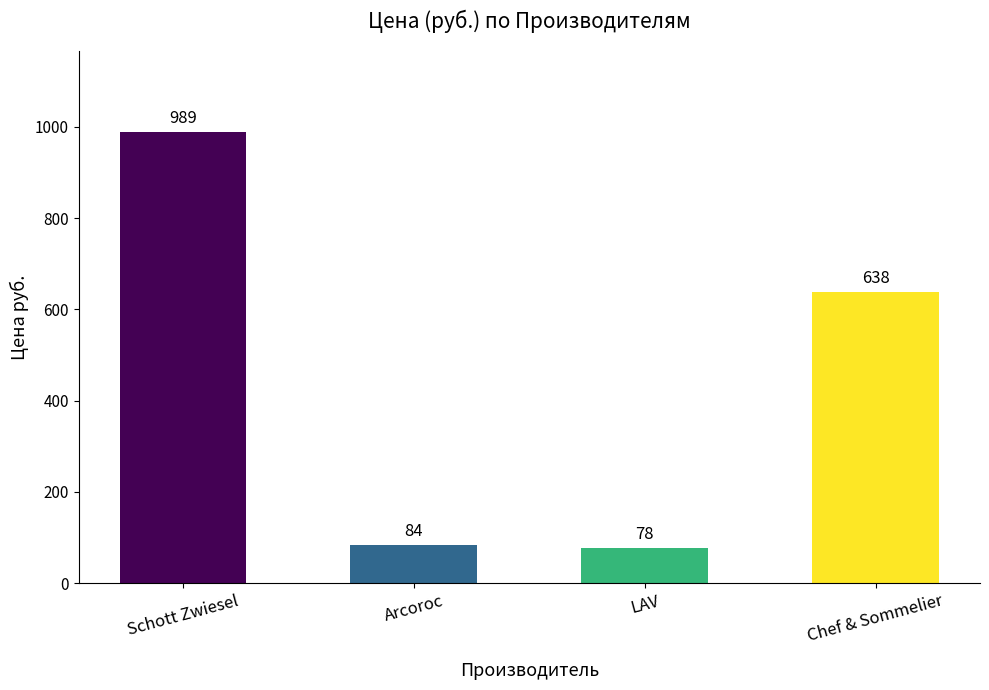

What is the smallest value displayed?

78